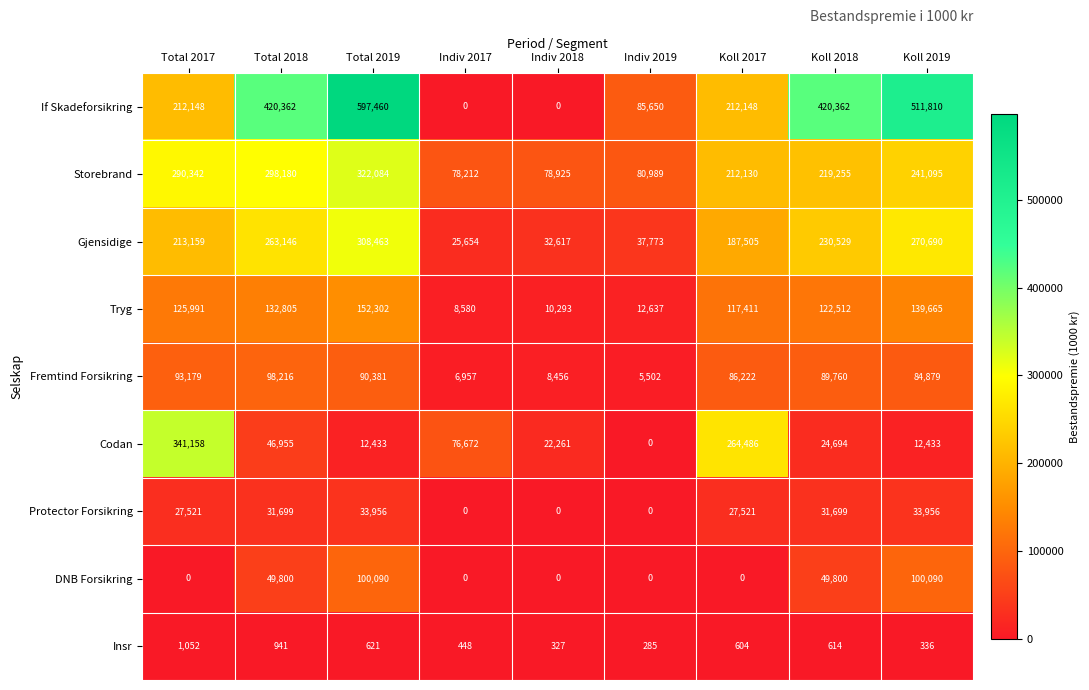

List the series in order of their peak value, highest first.

If Skadeforsikring, Codan, Storebrand, Gjensidige, Tryg, DNB Forsikring, Fremtind Forsikring, Protector Forsikring, Insr